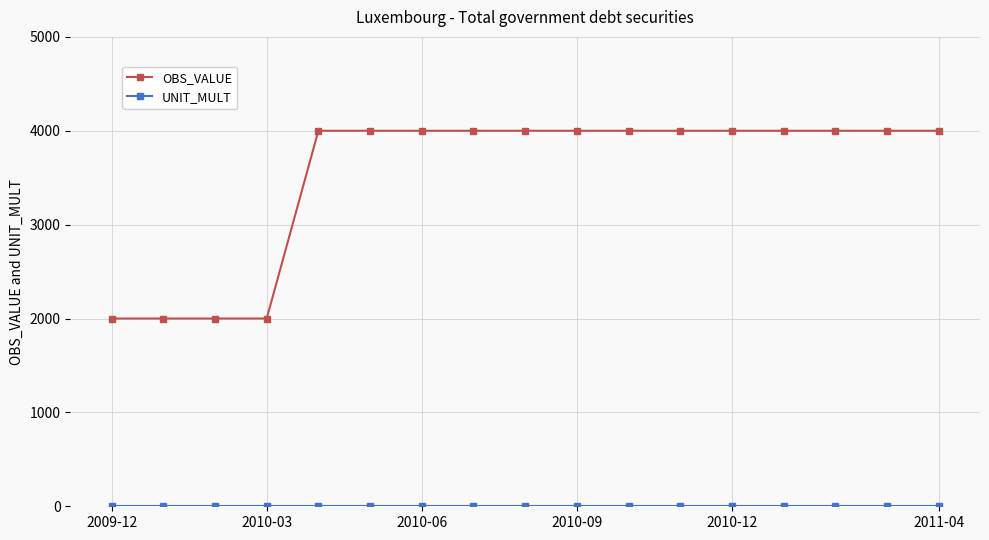

What is the maximum value shown in the chart?

4000